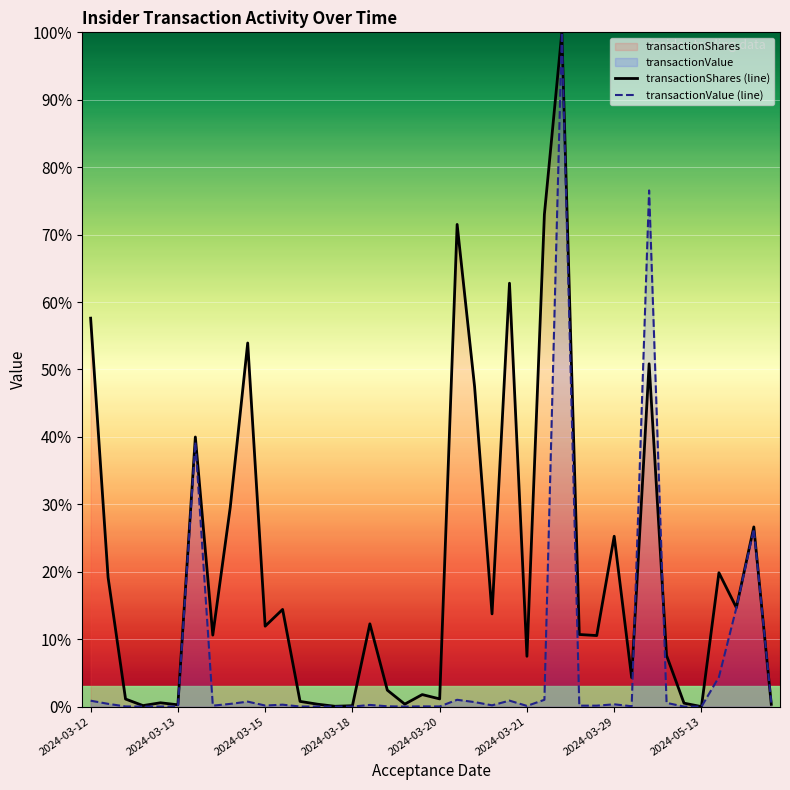

What is the value of the transactionShares (line) point at the 6th from the left?

0.3